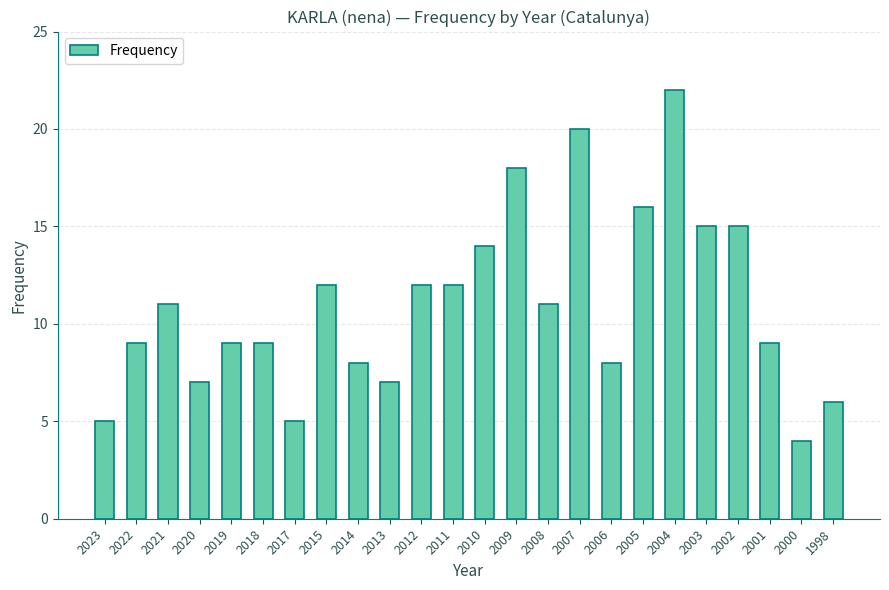

The chart shows a value of 4 at 2000. True or false?

True